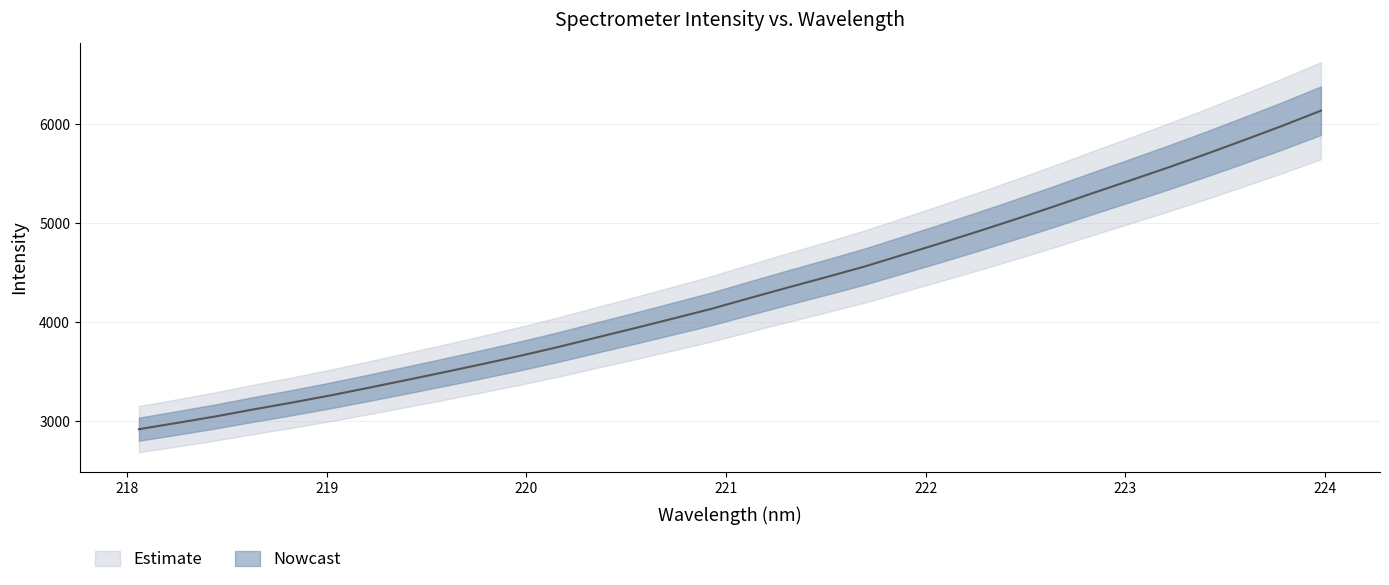

True or false: there are more than 0 points higher than both neighbors.

False